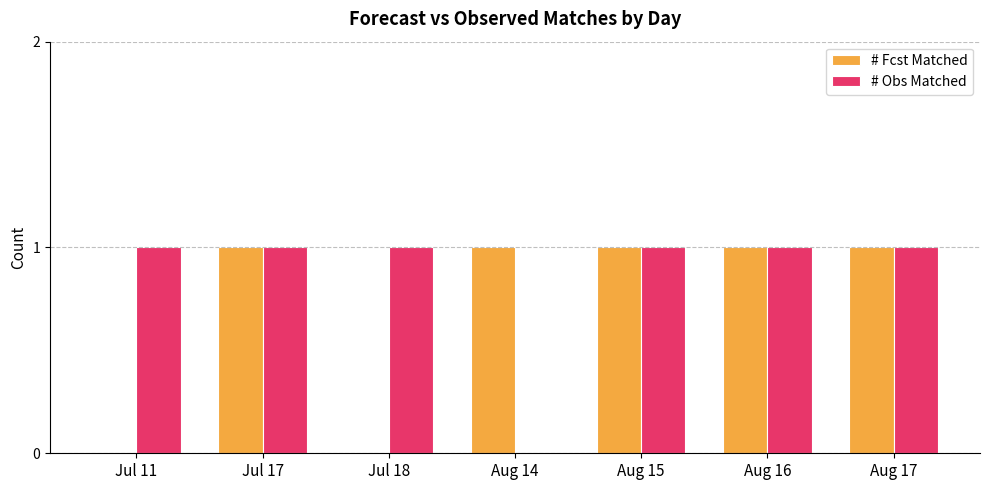

How many distinct data groups are displayed?

2